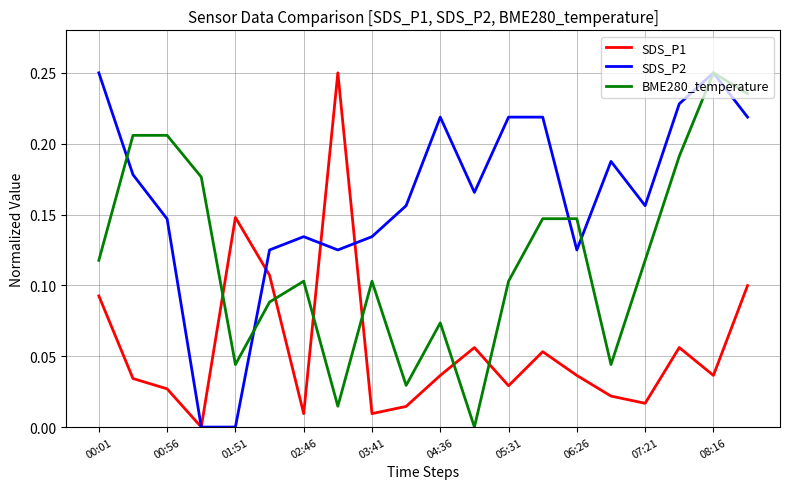

Does the chart display data point markers on the line(s)?

No